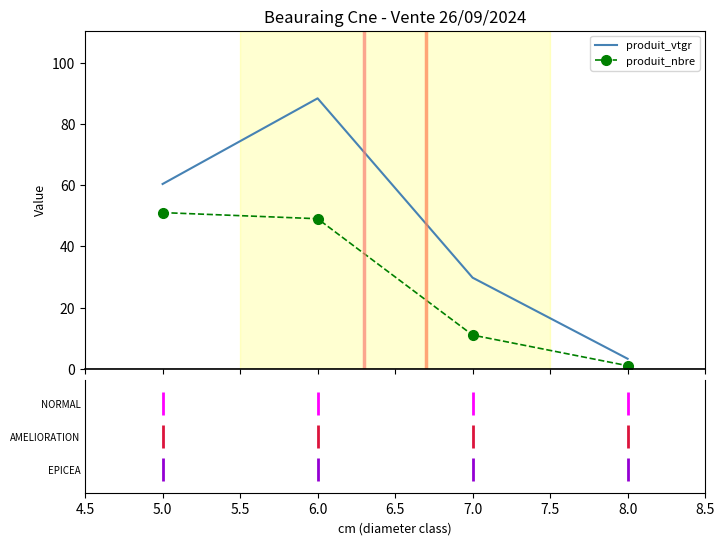

What is the average value of the produit_nbre series?

28.0